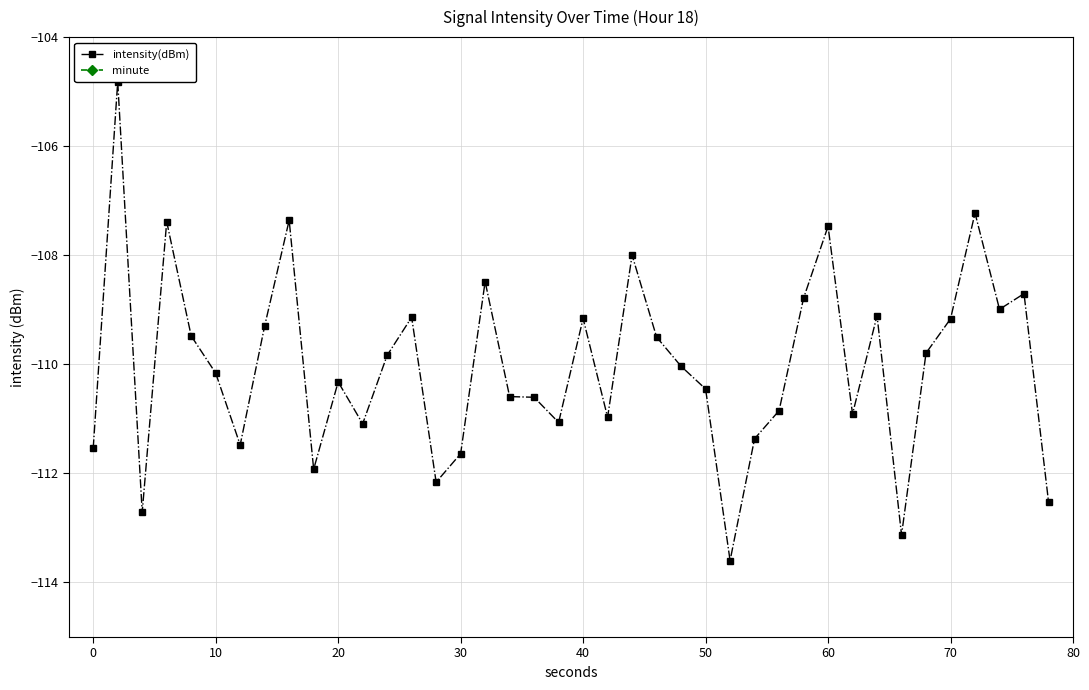

At 12, list the series in order from smallest to largest.

intensity(dBm), minute